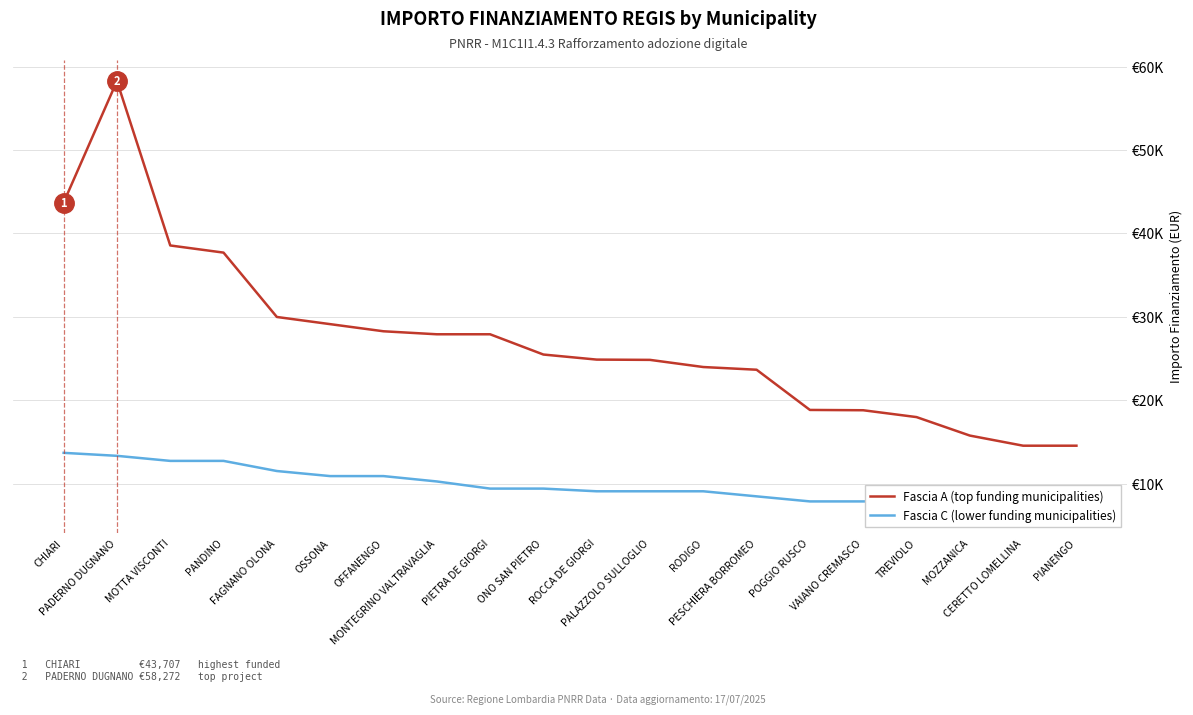

At which label is Fascia C (lower funding municipalities) closest to 10194?

MONTEGRINO VALTRAVAGLIA